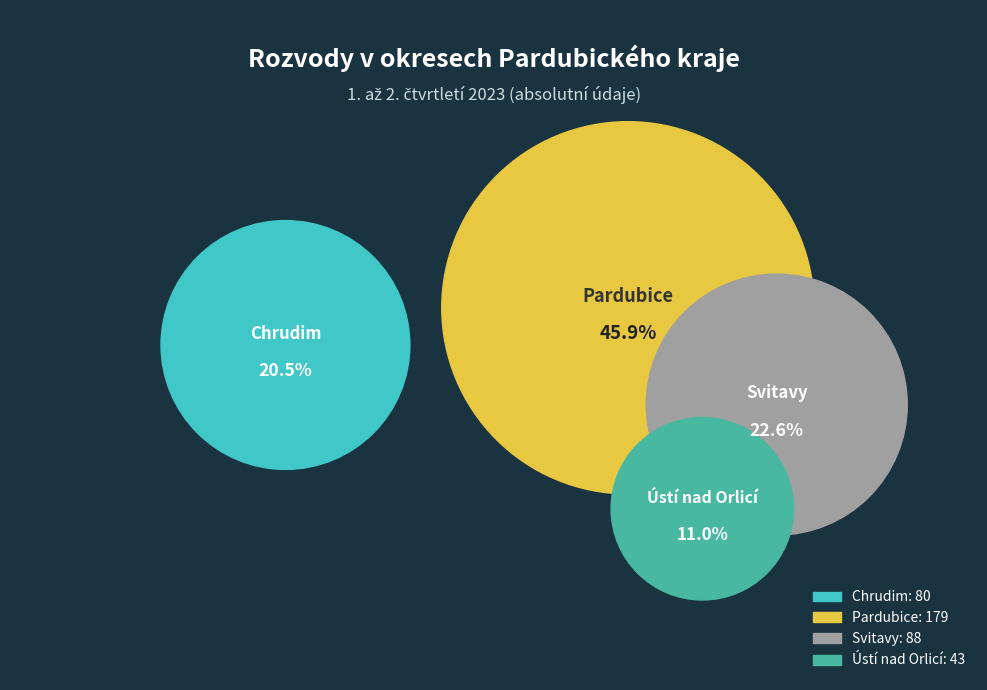

Between Chrudim and Svitavy, which is larger?

Svitavy